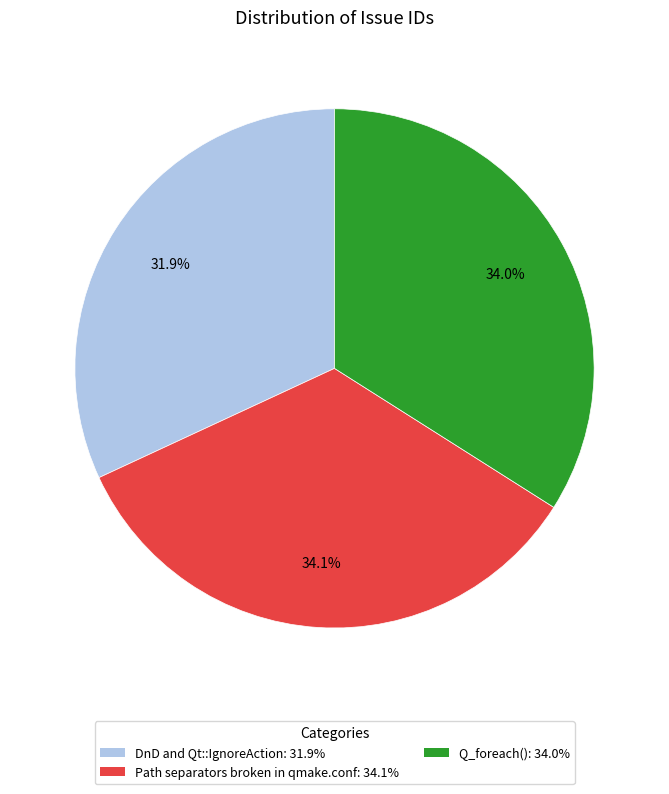

Which has a higher value, Q_foreach() or DnD and Qt::IgnoreAction?

Q_foreach()